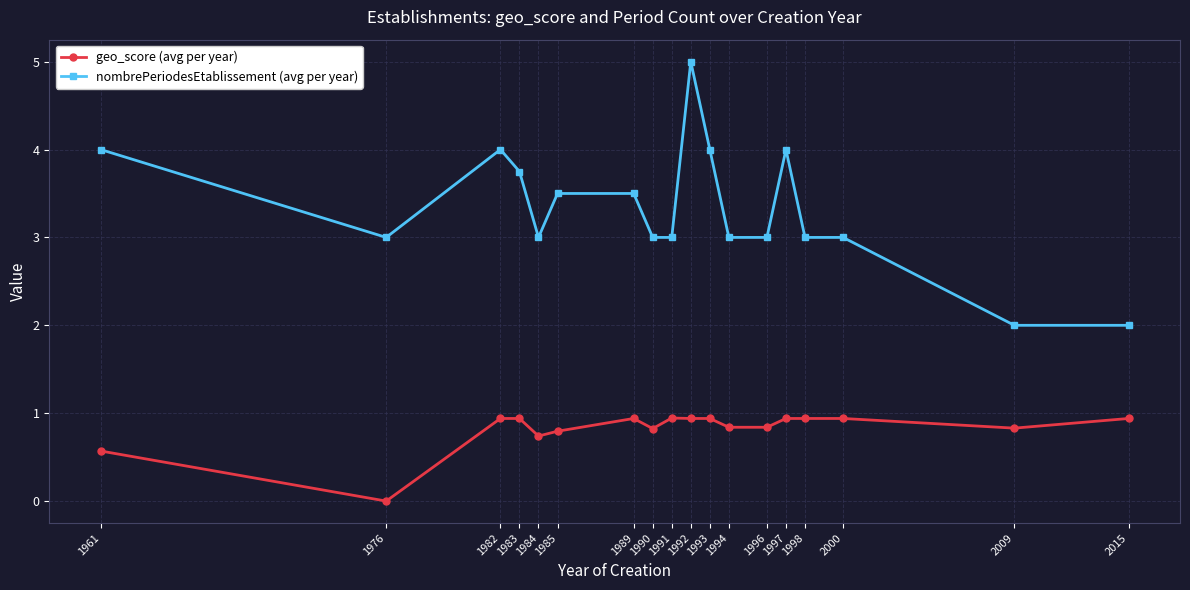

Where is the first local minimum for geo_score (avg per year)?

1976